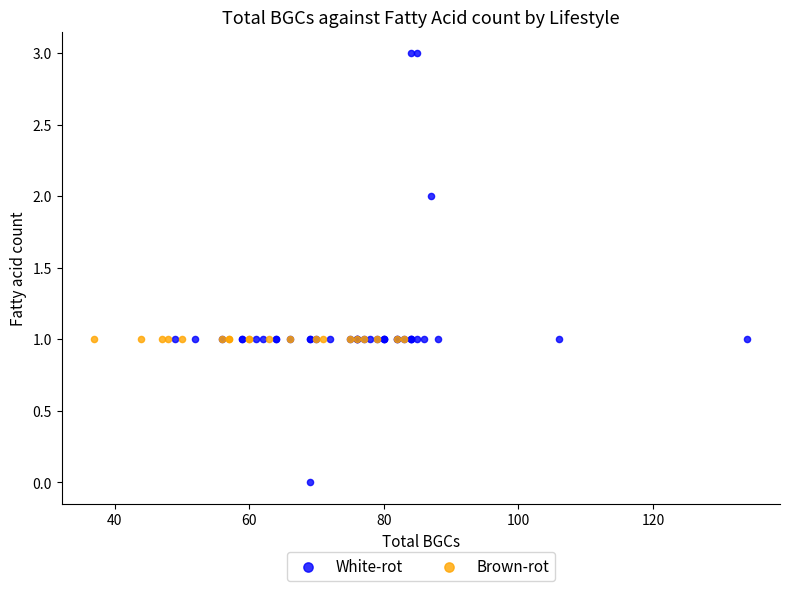

Which series contains the lowest Y value?

White-rot